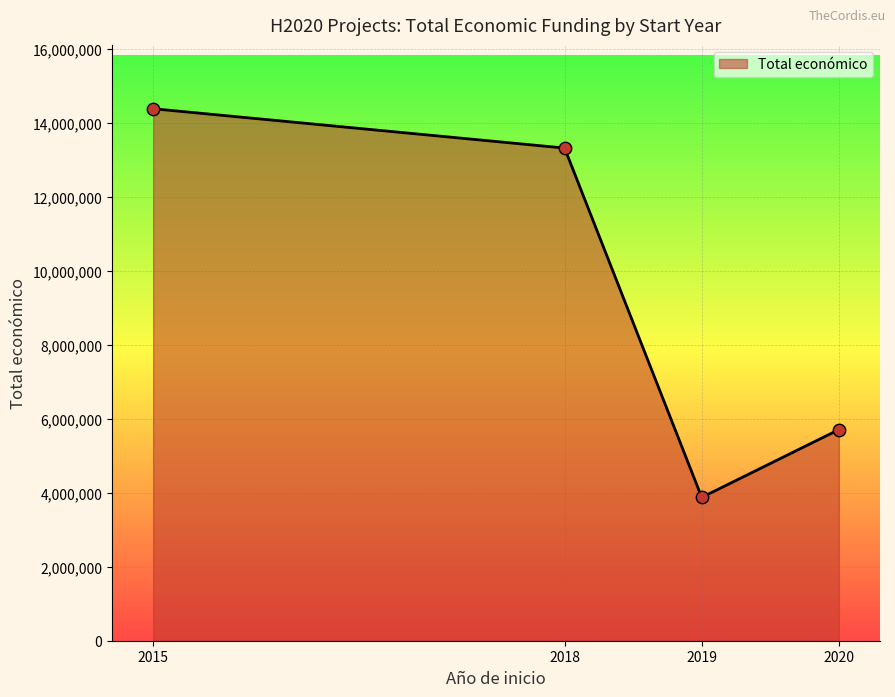

Which has a higher value, 2018 or 2019?

2018